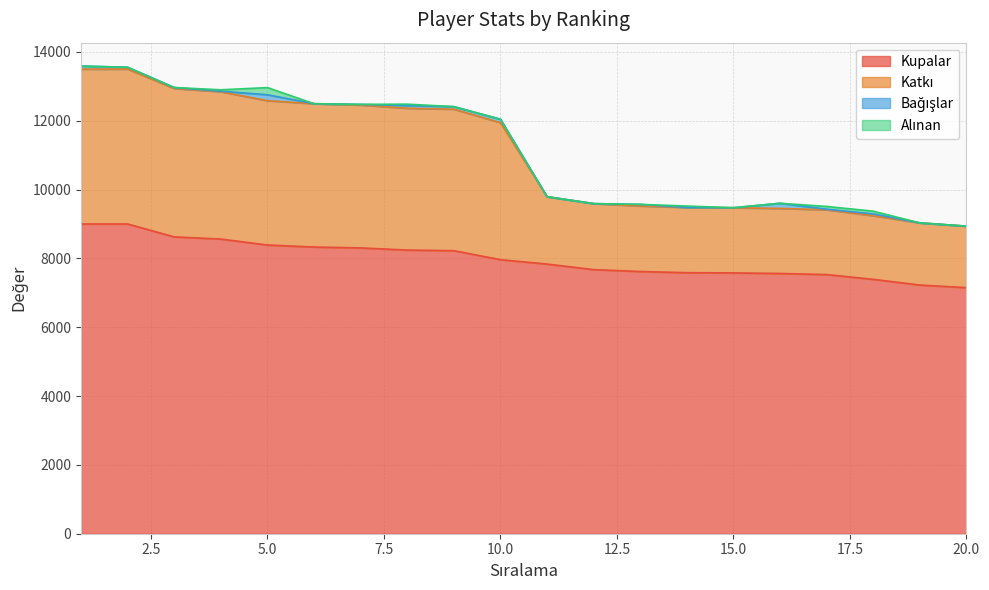

What is the highest value of the Kupalar series?

9000